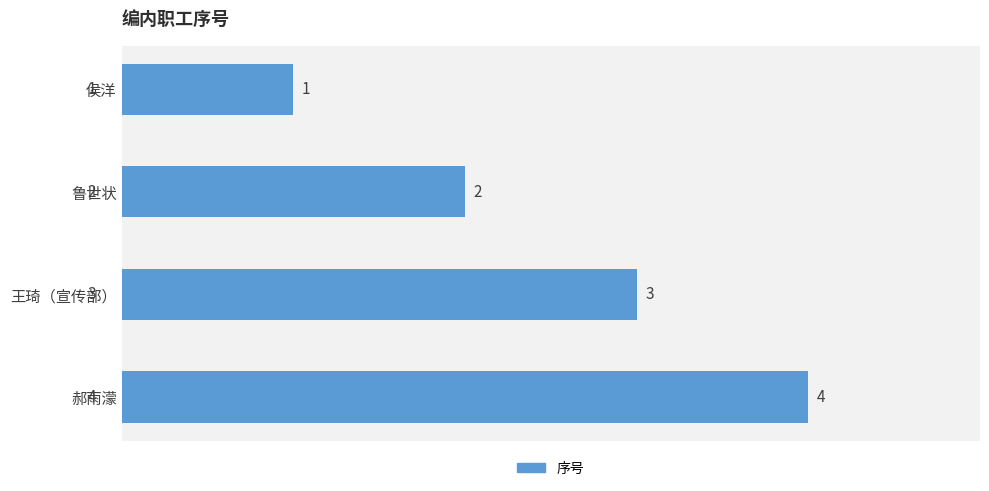

What is the change in value from 王琦（宣传部） to 郝雨濛?

+1